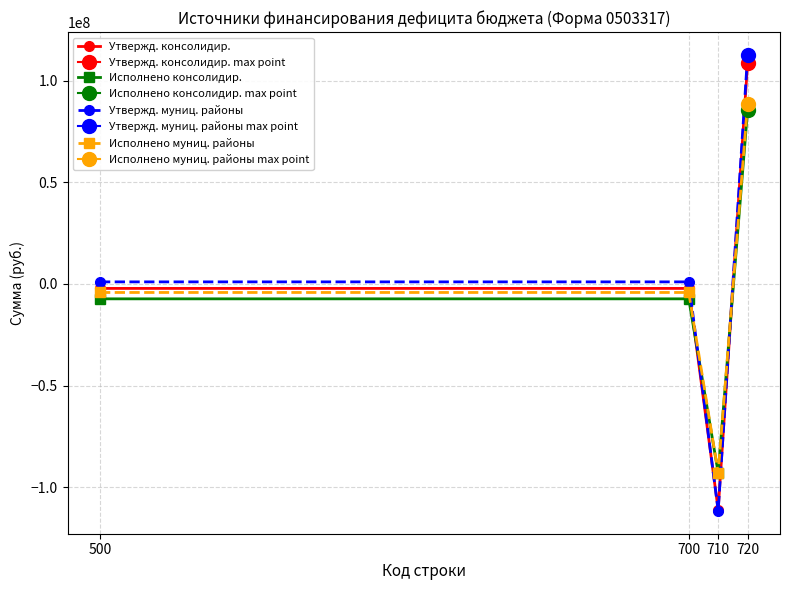

Rank the series by their maximum value, from lowest to highest.

Исполнено консолидир., Исполнено муниц. районы, Утвержд. консолидир., Утвержд. муниц. районы